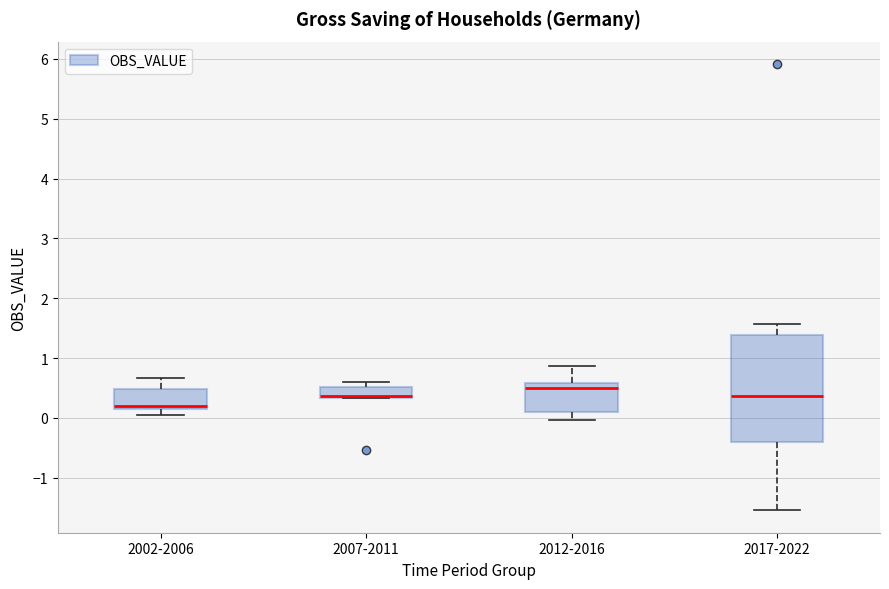

Comparing the boxes themselves (not the whiskers), which one is the tallest?

2017-2022